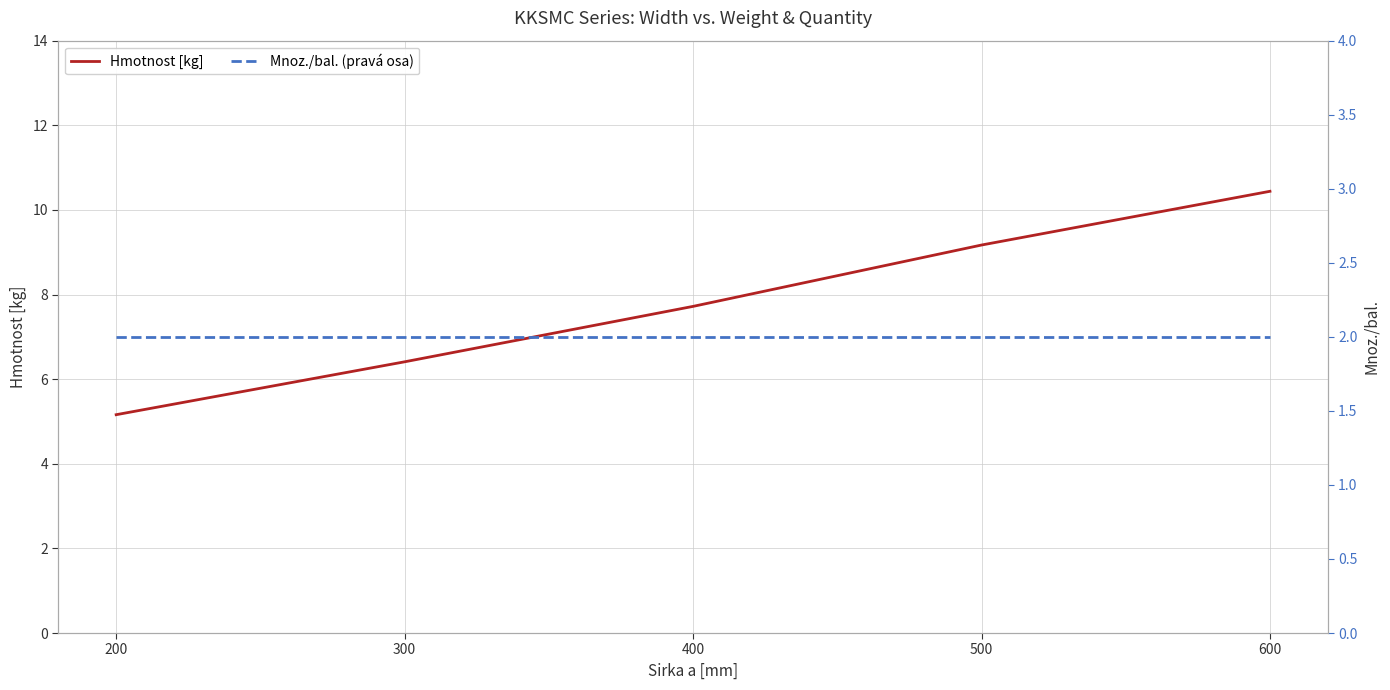

Between 300 and 600, which series saw the biggest shift?

Hmotnost [kg]